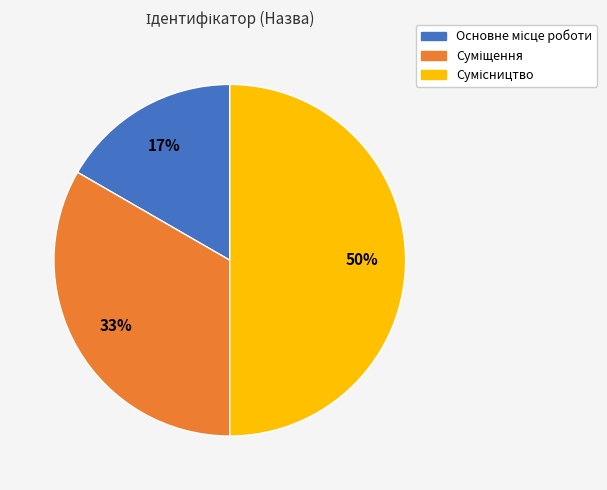

To the nearest percent, what is the difference between the largest and smallest slice percentages?

33%